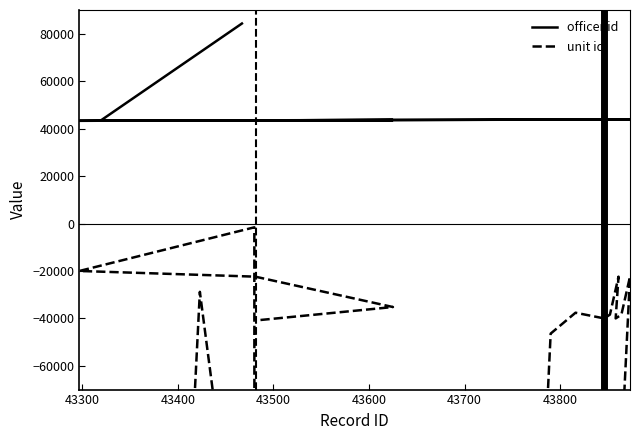

True or false: officer id and unit id intersect in this chart.

False